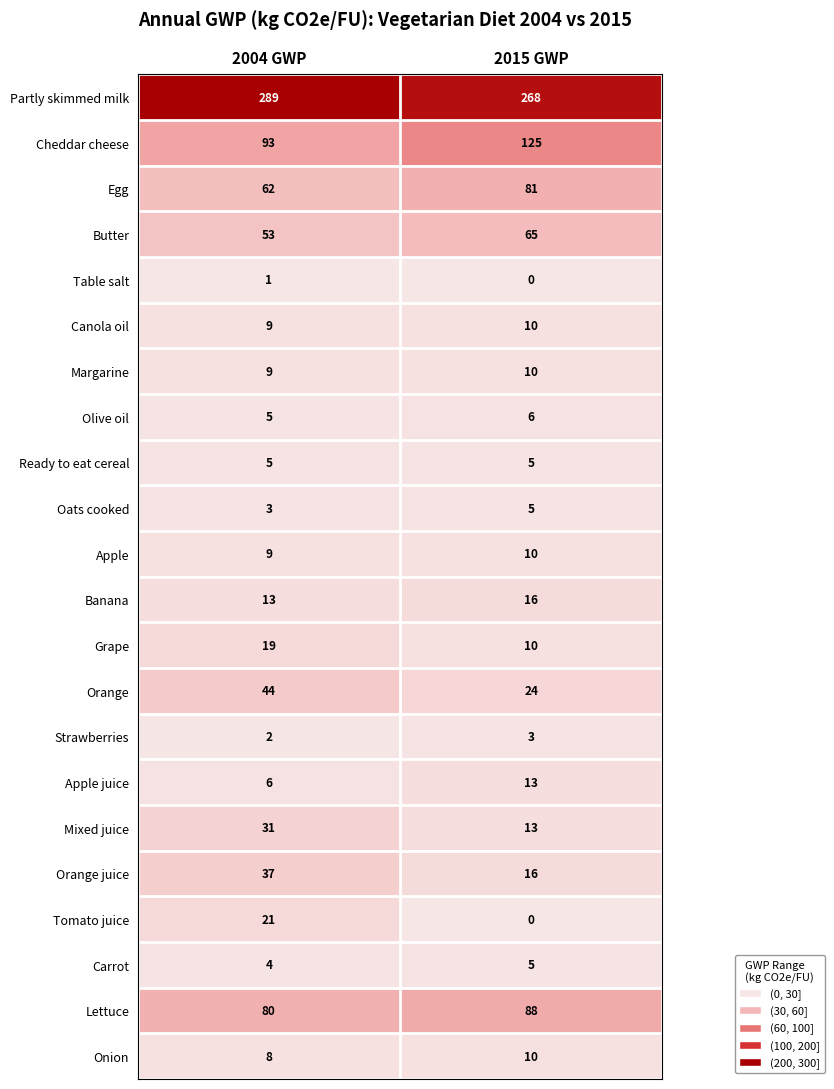

The value of Oats cooked at 2015 GWP is 8. True or false?

False